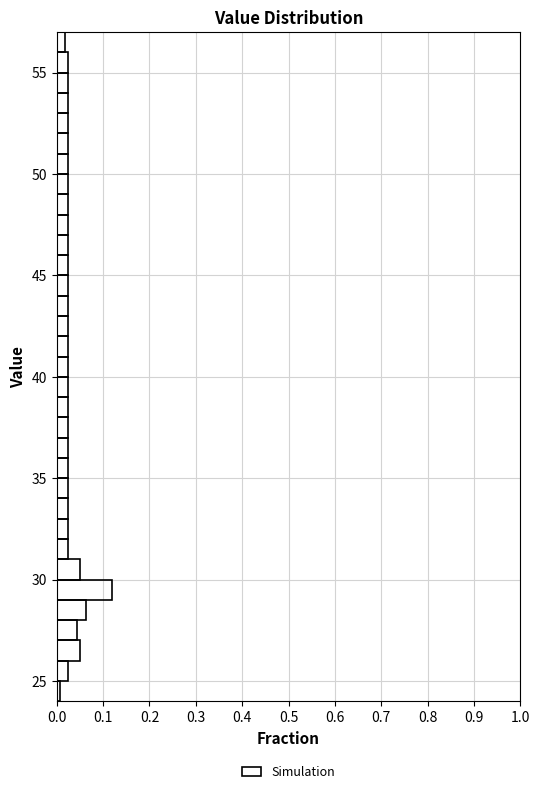

Read against the y-axis, roughly where is the centre of the longest bar?

29.5